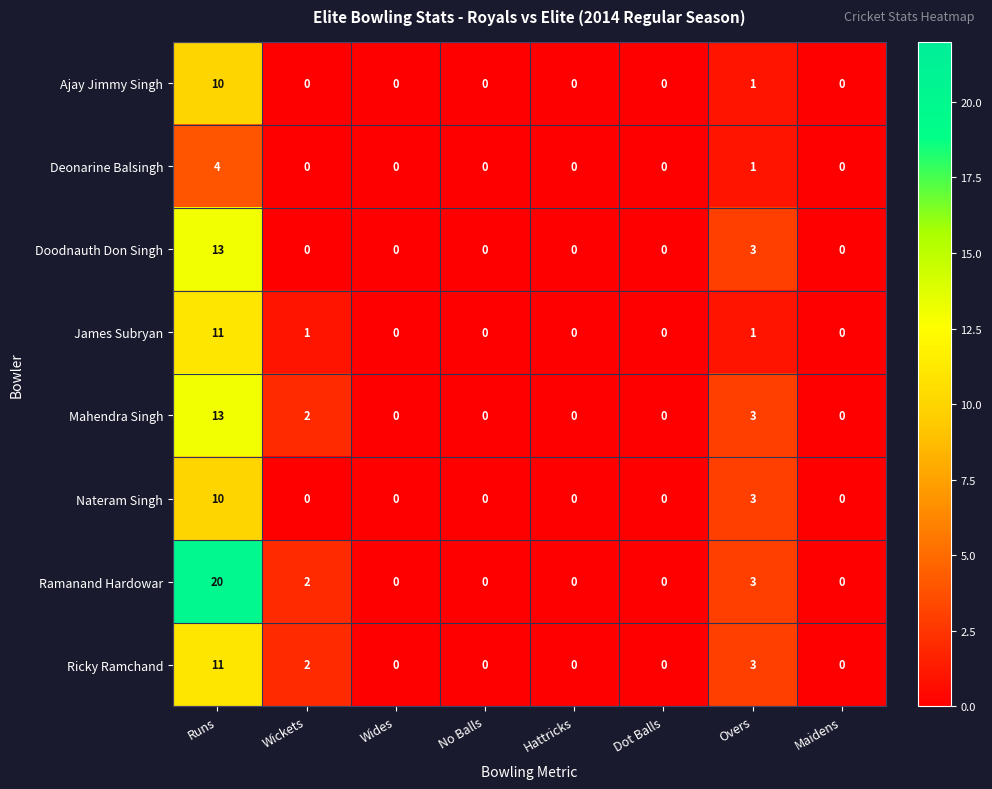

Is it true that Ramanand Hardowar equals 13 at Hattricks?

False